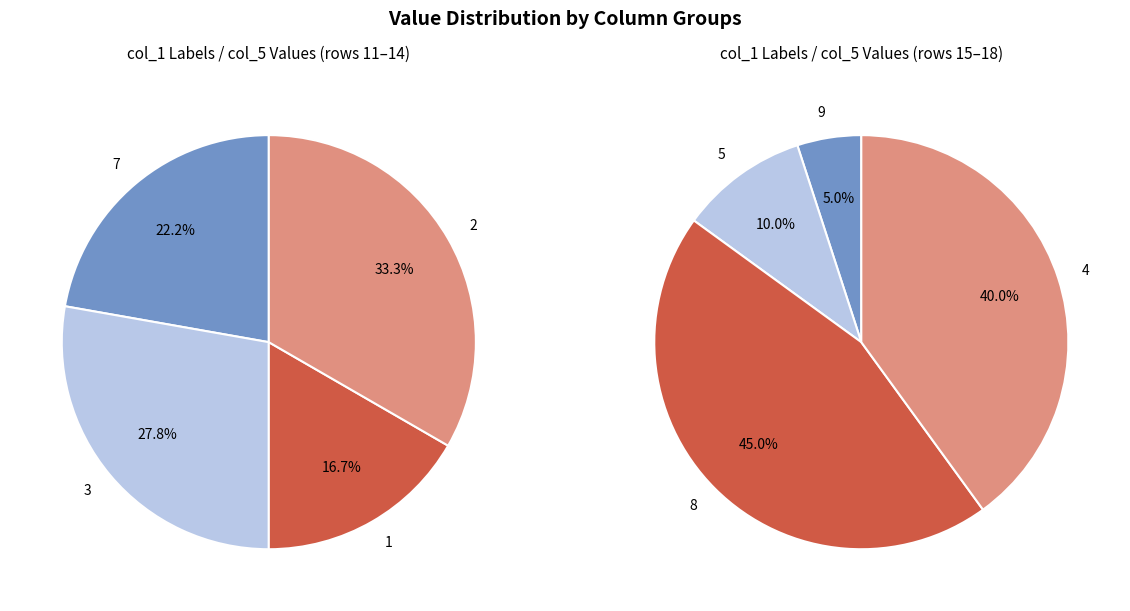

Count the number of slices in the pie.

4